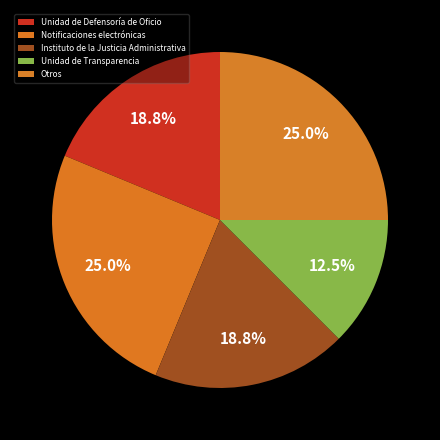

Count the number of slices in the pie.

5